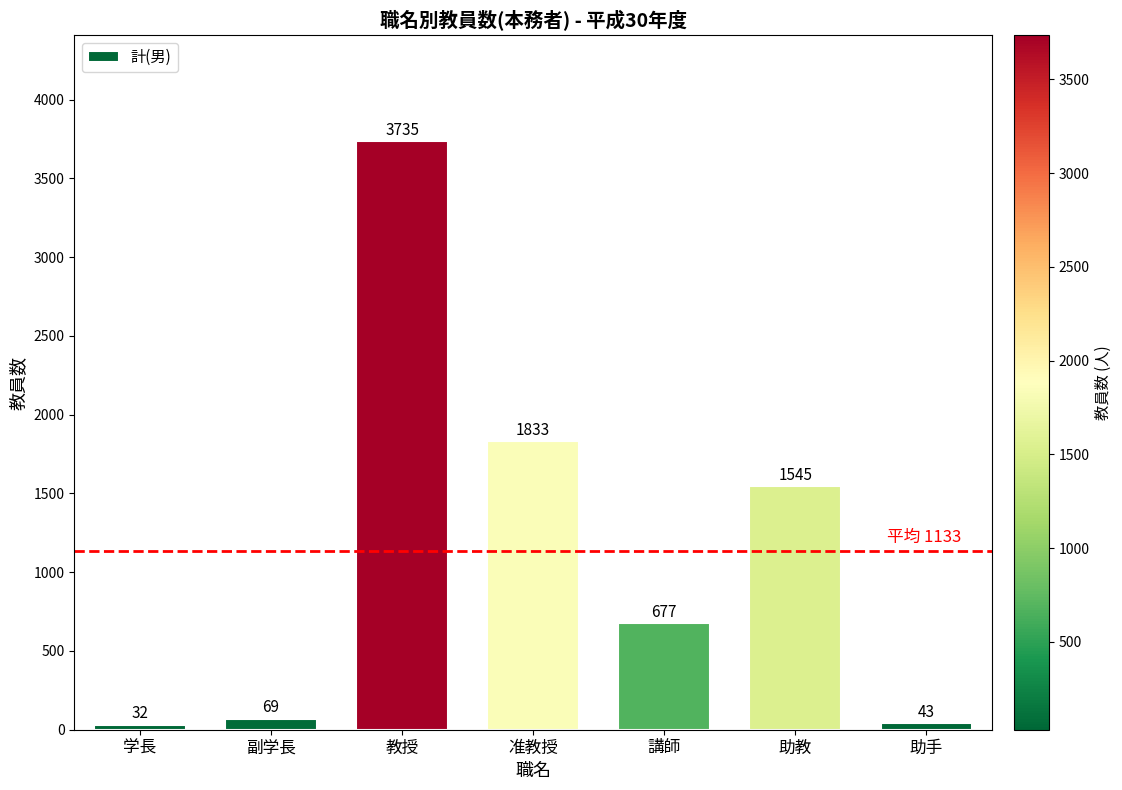

Count the number of categories in the chart.

7